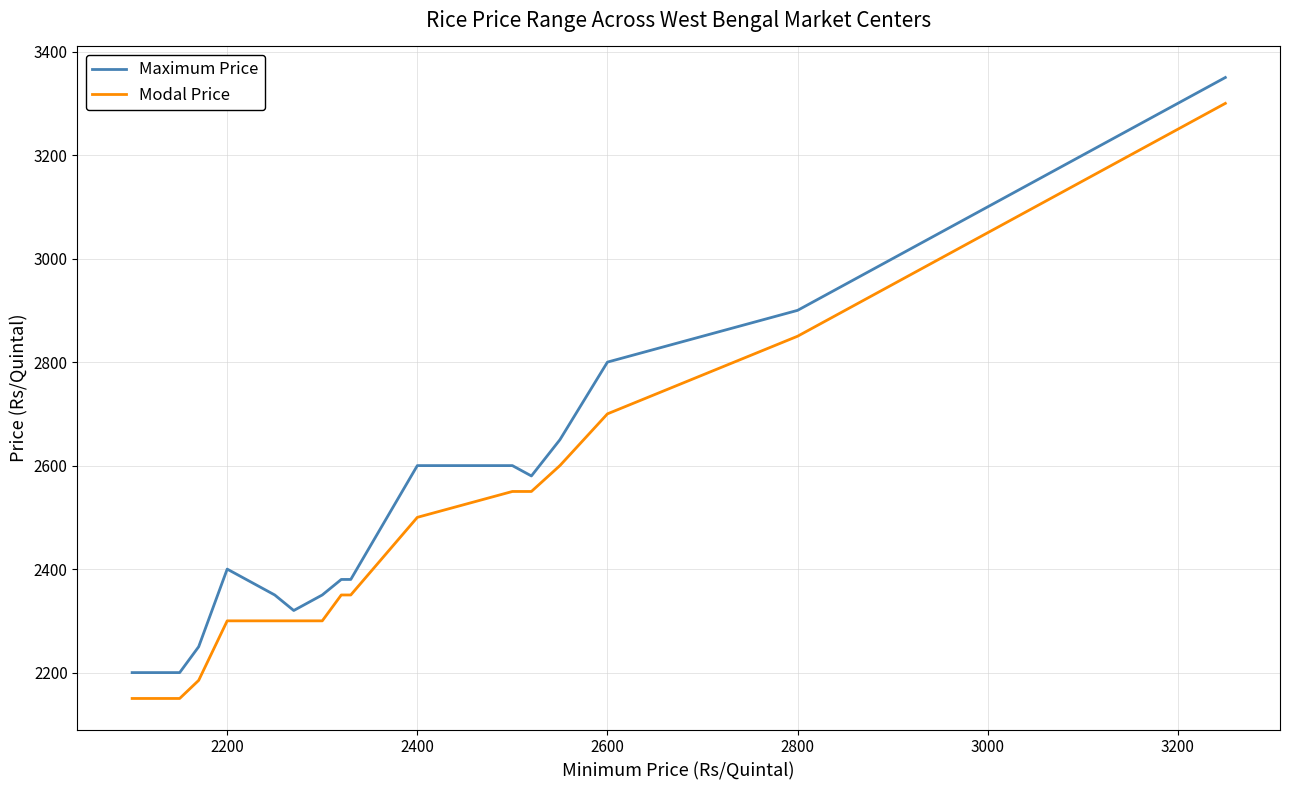

What is the greatest value displayed?

3350